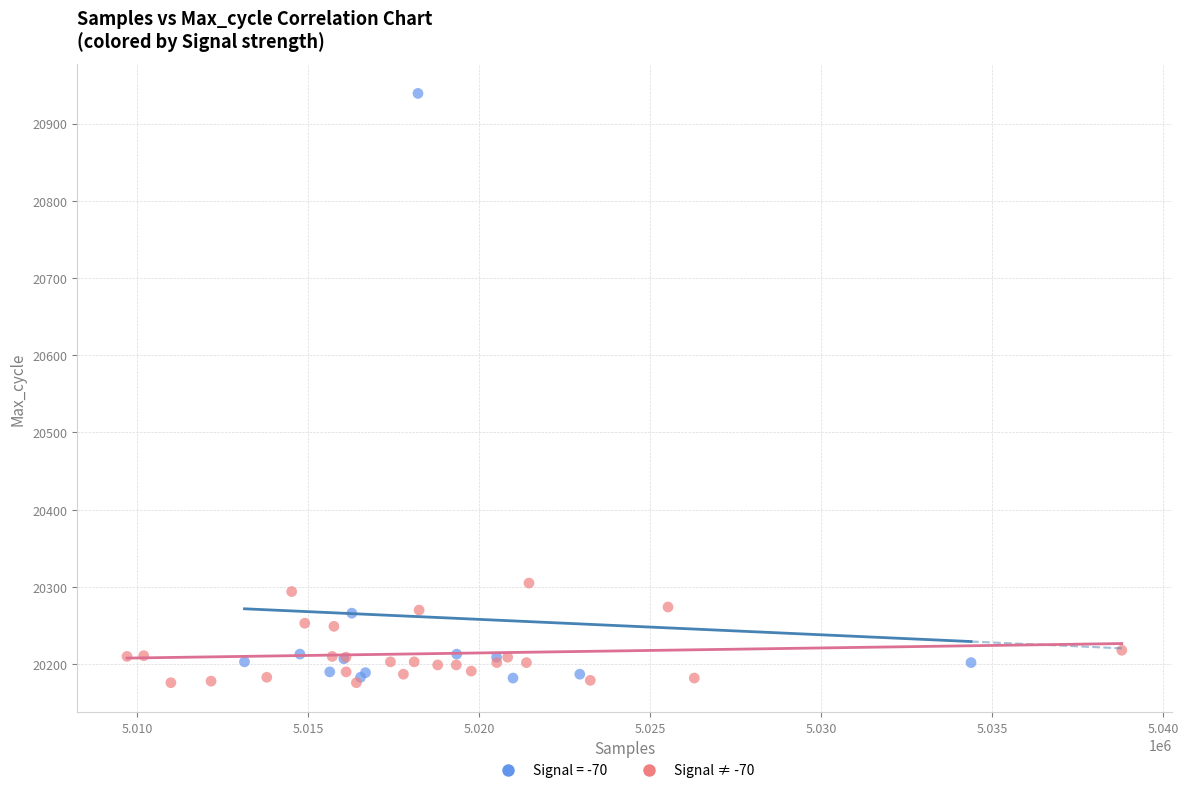

Which series reaches the maximum Y coordinate?

Signal = -70